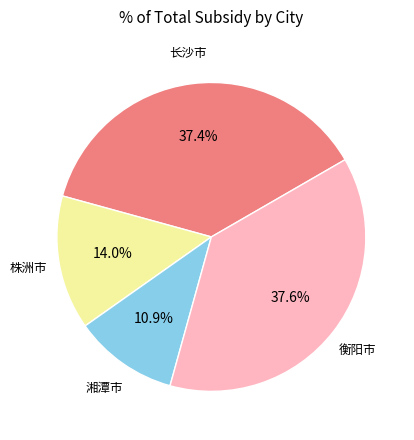

Does any single category account for the majority?

No